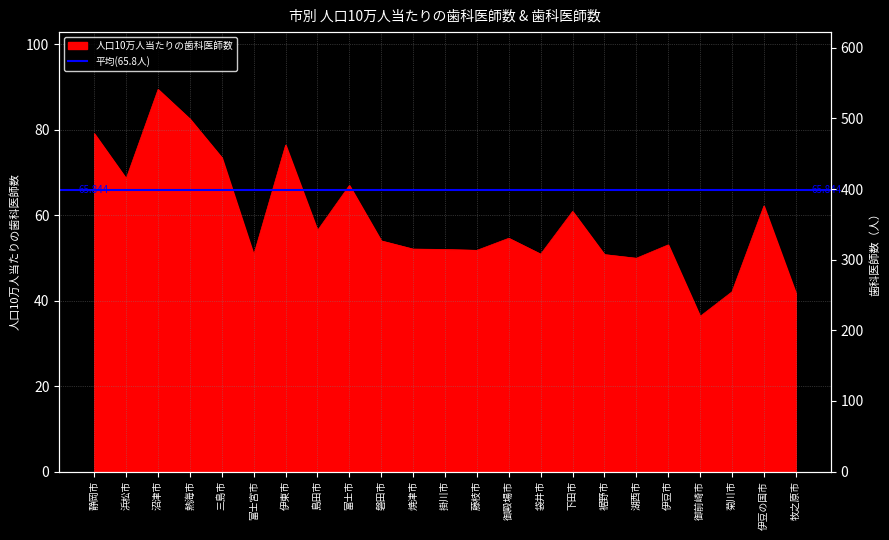

What is the label of the 1st point from the right?

牧之原市